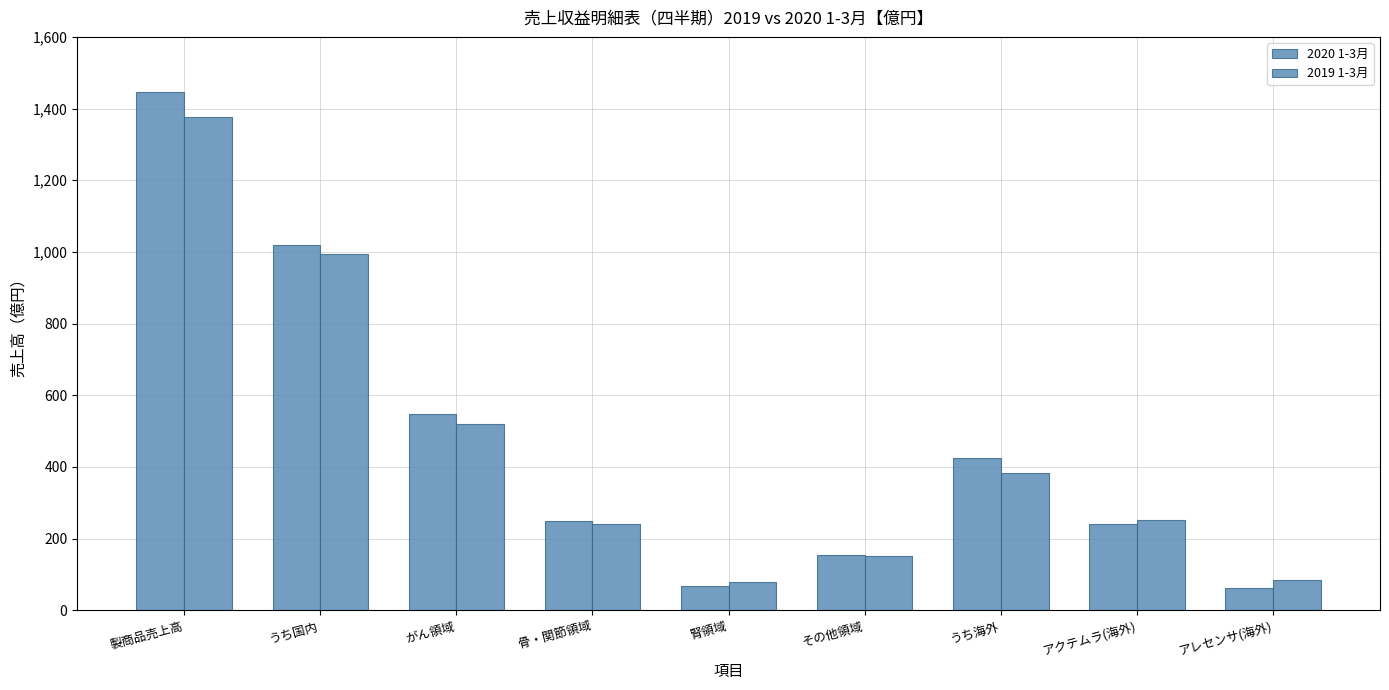

At がん領域, list the series in order from smallest to largest.

2019 1-3月, 2020 1-3月